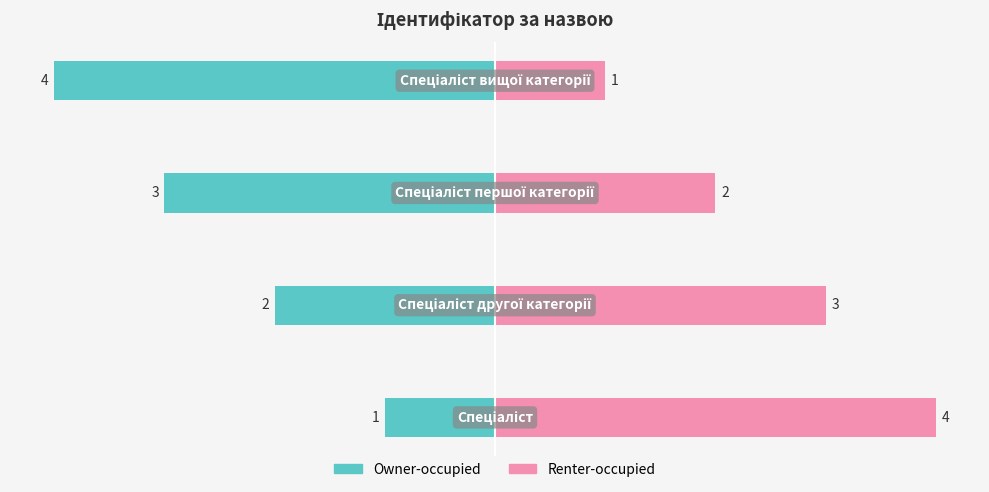

The value of Owner-occupied at 3 is -2. True or false?

False